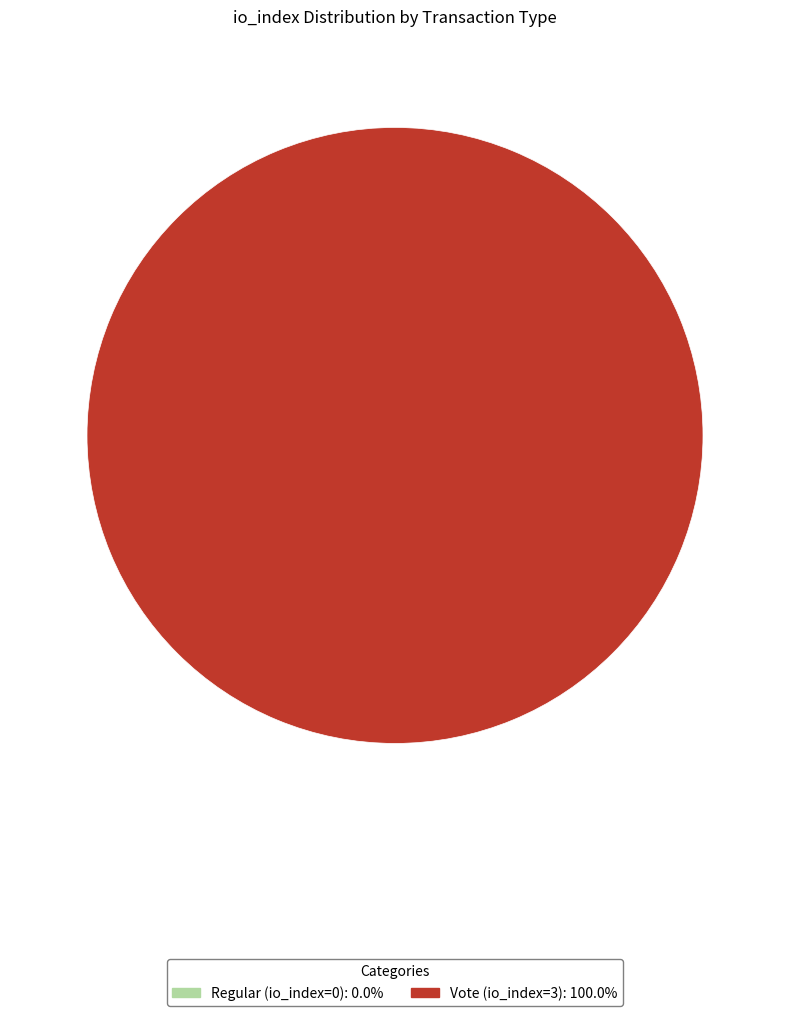

The Vote (io_index=3) slice represents 100% of the pie. True or false?

True